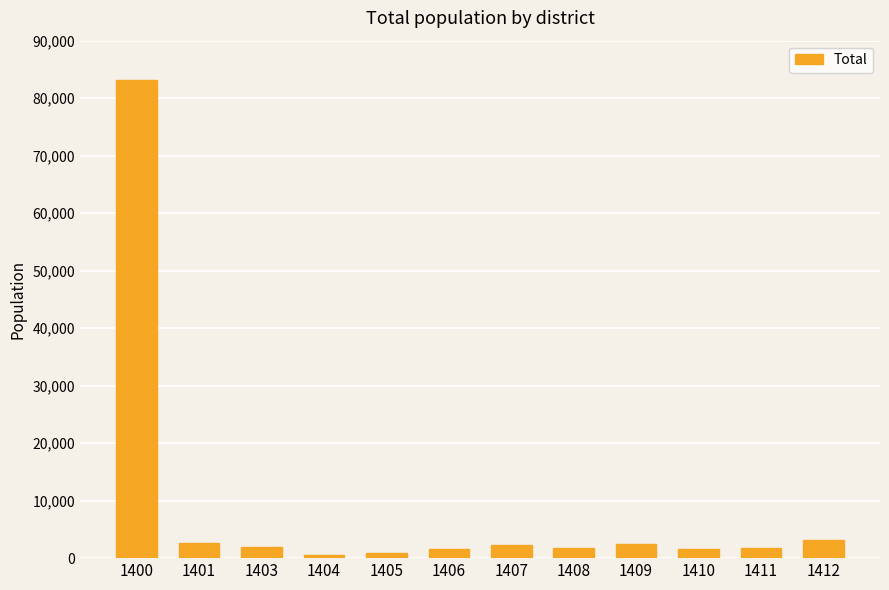

What is the minimum value shown in the chart?

606